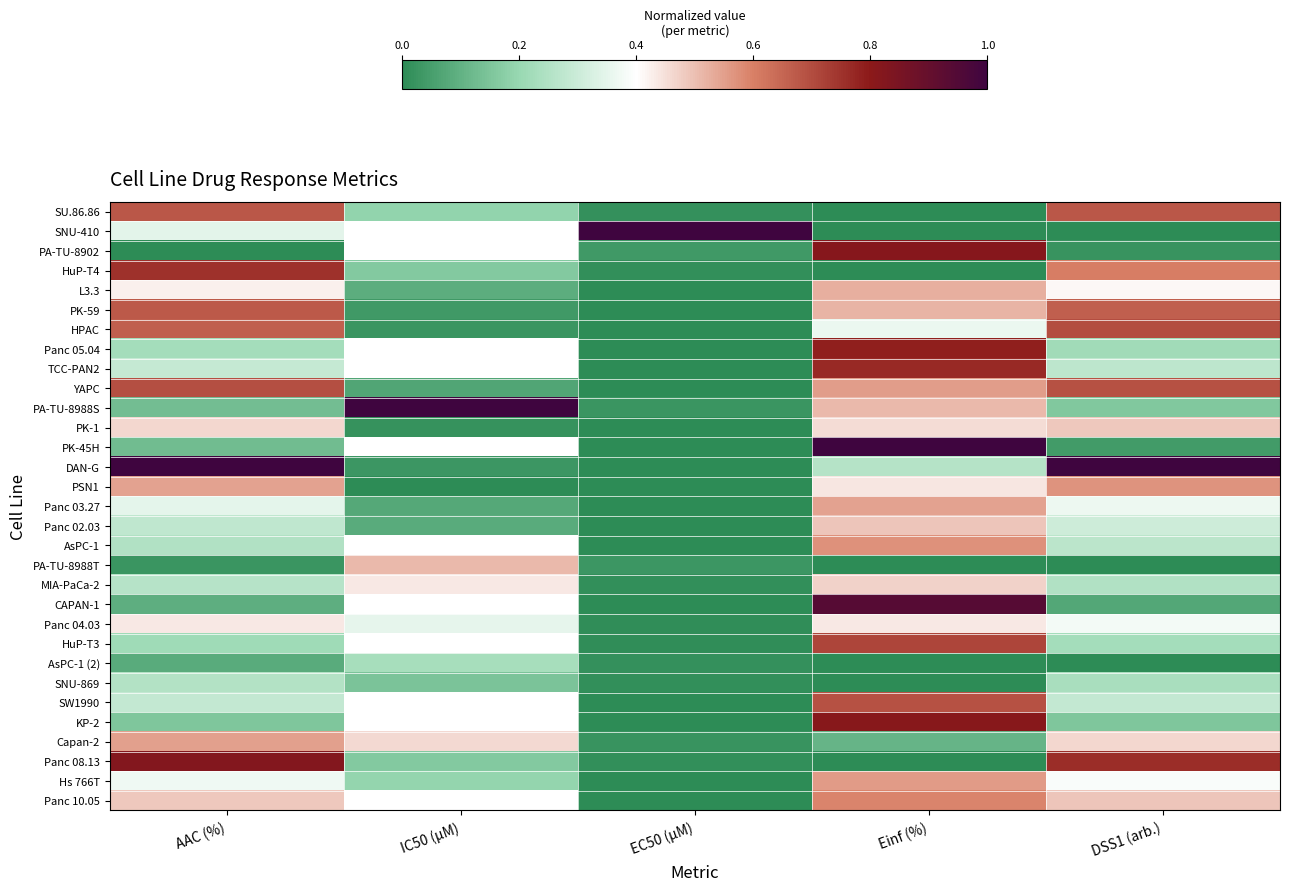

Rank the series by their maximum value, from highest to lowest.

SNU-410, PA-TU-8988S, PK-45H, DAN-G, CAPAN-1, Panc 08.13, PA-TU-8902, KP-2, Panc 05.04, TCC-PAN2, HuP-T4, HuP-T3, HPAC, YAPC, SW1990, SU.86.86, PK-59, Panc 10.05, AsPC-1, PSN1, Hs 766T, Capan-2, Panc 03.27, L3.3, PA-TU-8988T, Panc 02.03, PK-1, MIA-PaCa-2, Panc 04.03, SNU-869, AsPC-1 (2)